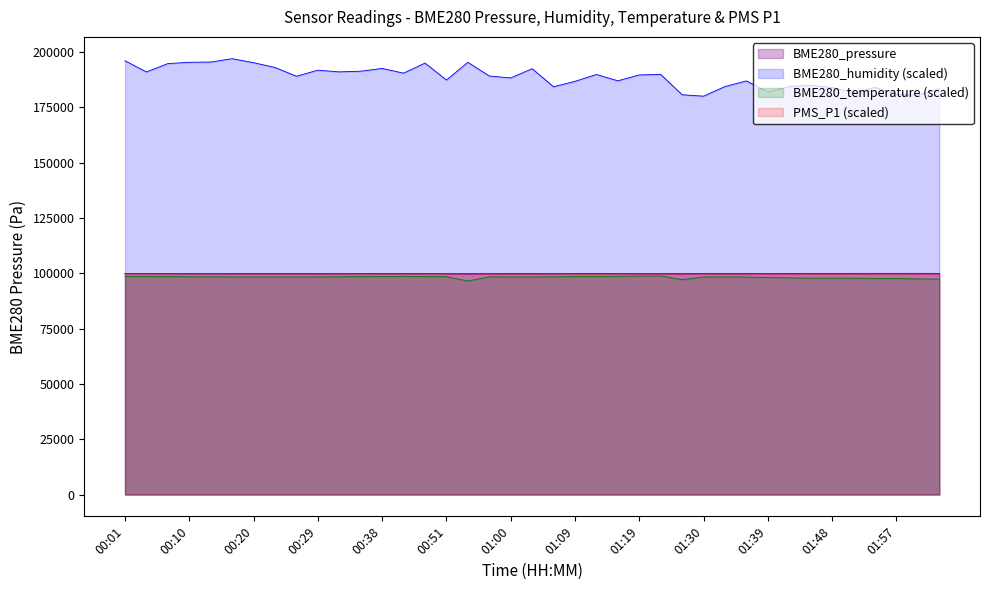

What is the value of the BME280_temperature point at the 14th from the left?

98604.0